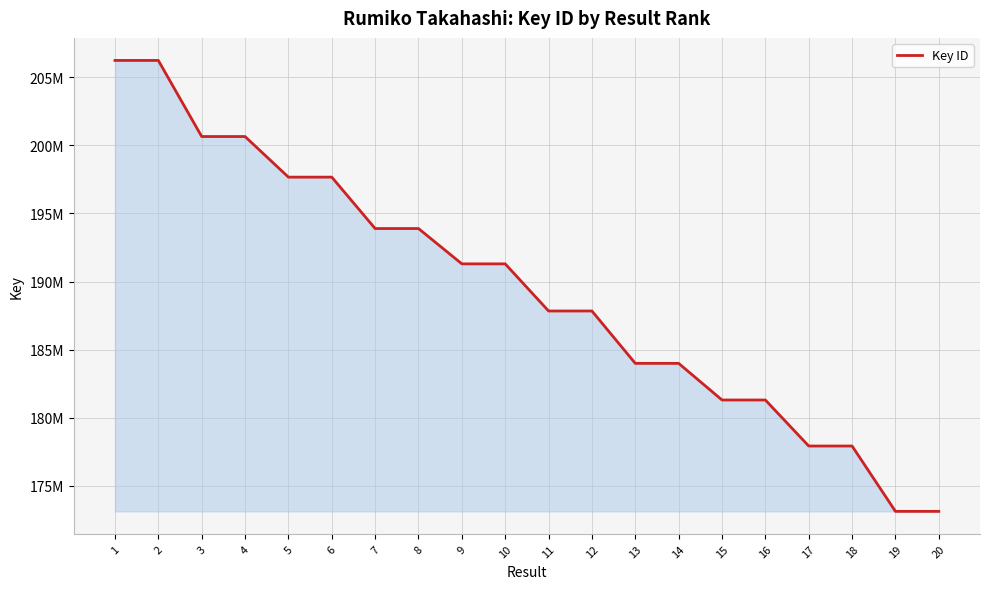

Rank the categories by value from lowest to highest.

20, 19, 18, 17, 16, 15, 14, 13, 12, 11, 10, 9, 8, 7, 5, 6, 4, 3, 2, 1